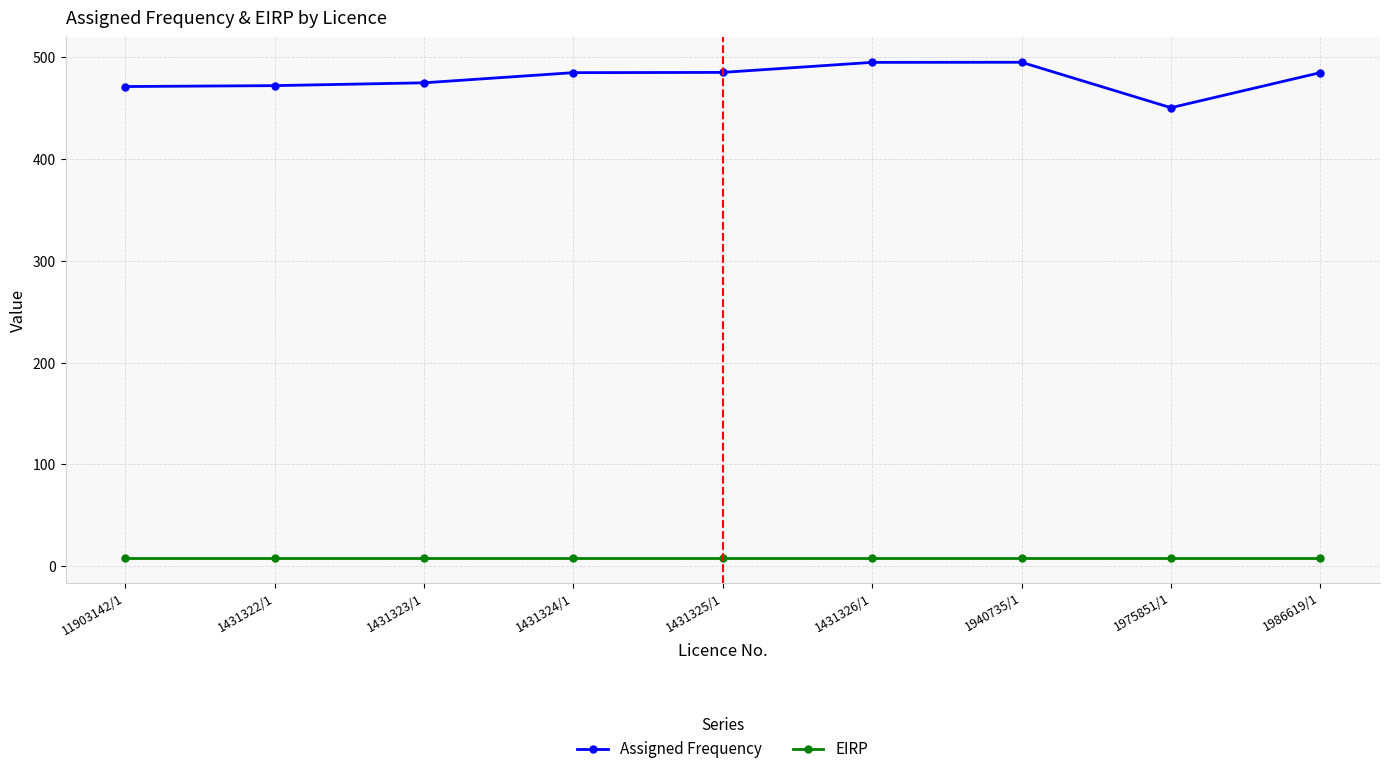

At how many categories does at least one series exceed 353?

9